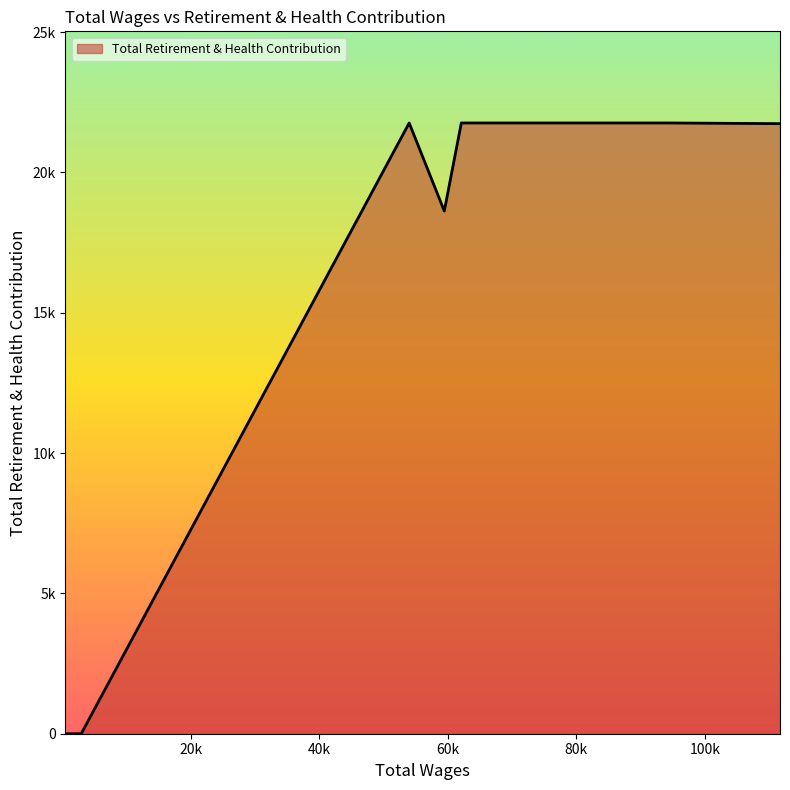

Is this an area chart (filled region under the line)?

Yes